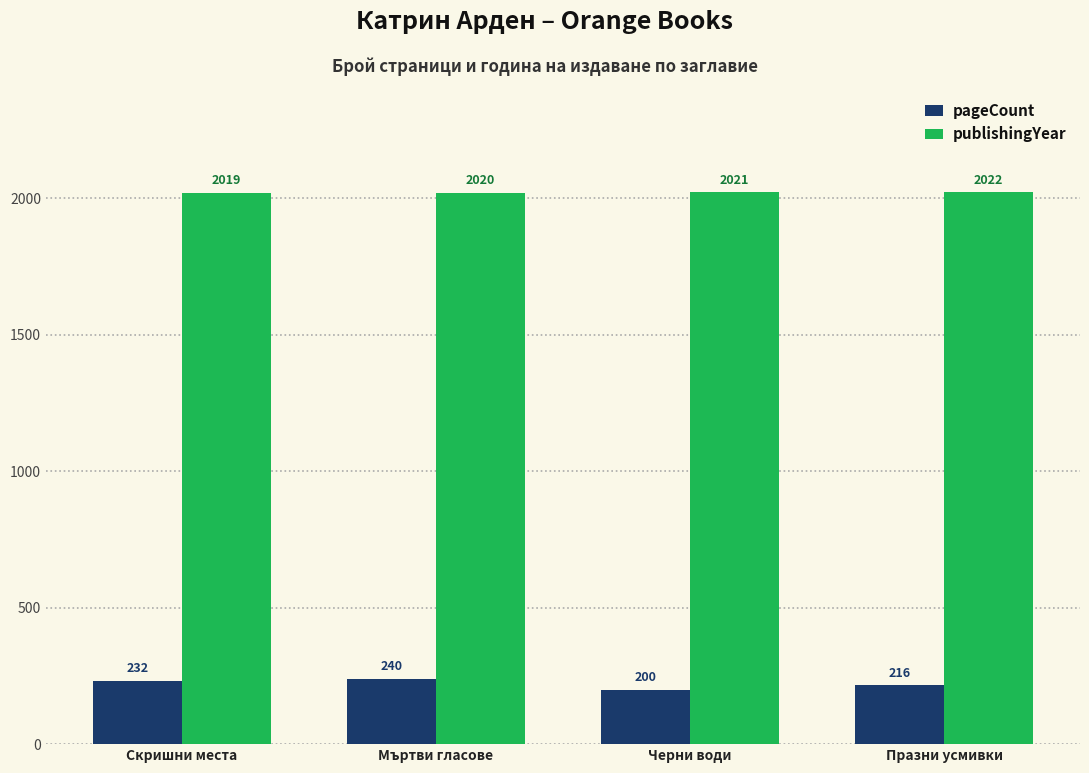

Count the number of categories in the chart.

4